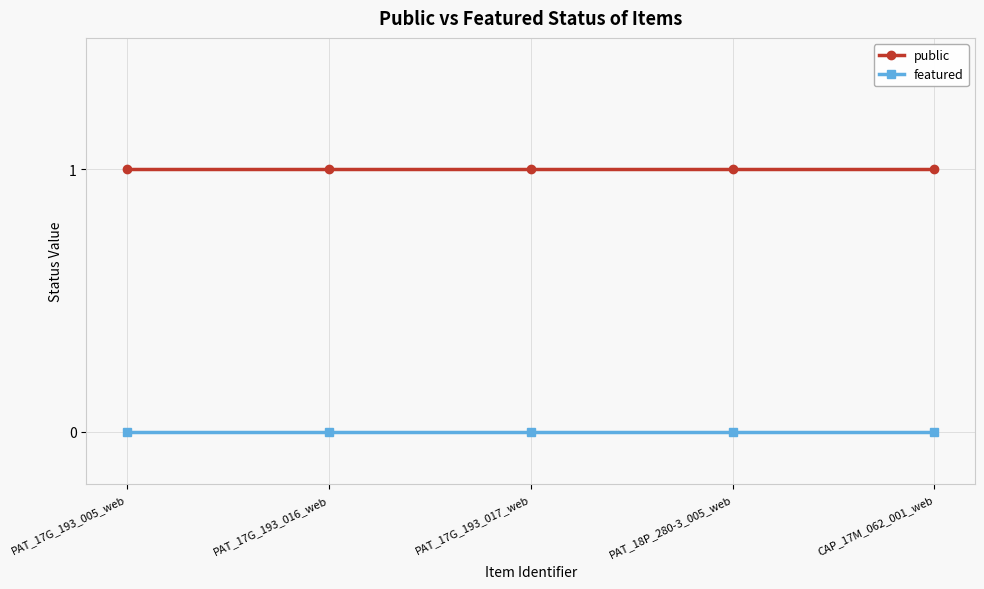

Does the chart have visible grid lines?

Yes